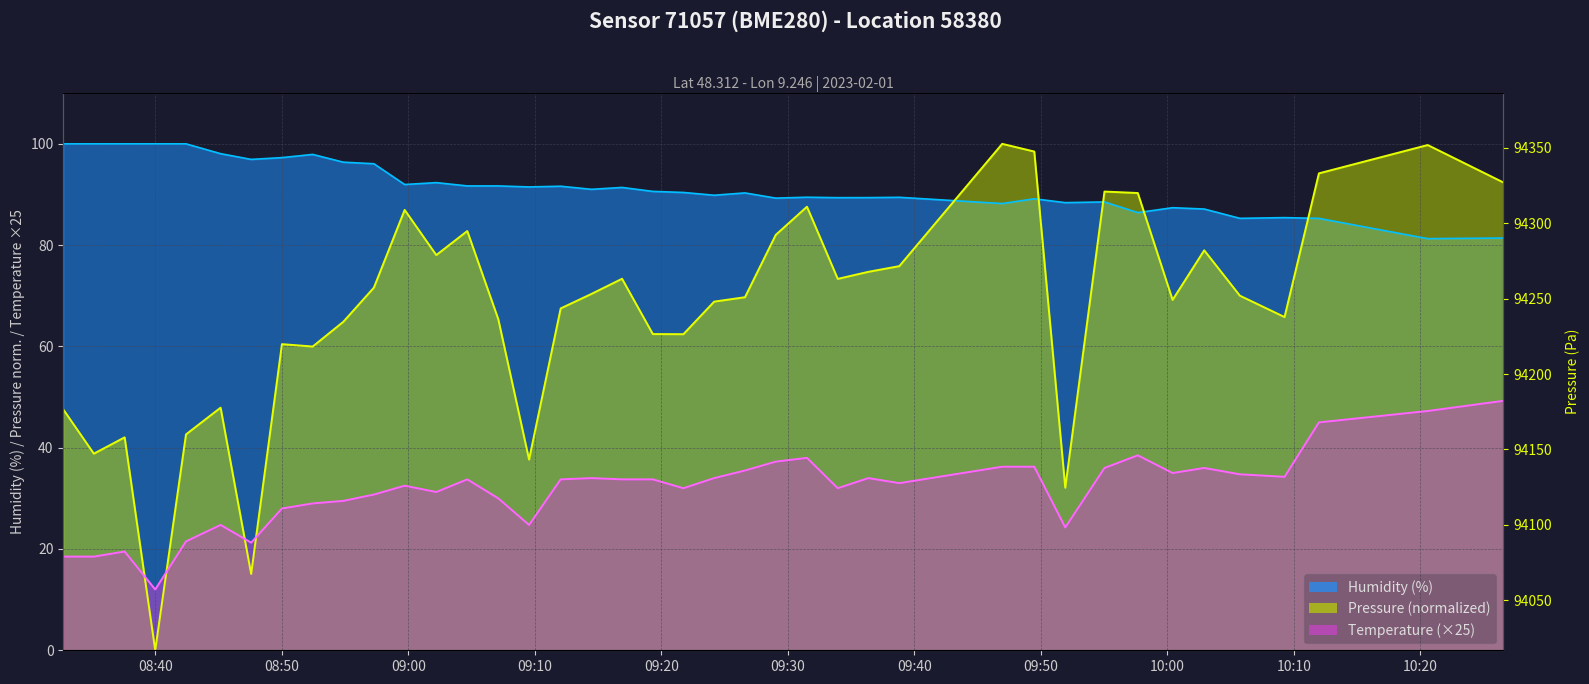

Is the value of temperature at 12 greater than the value of pressure at 22?

No